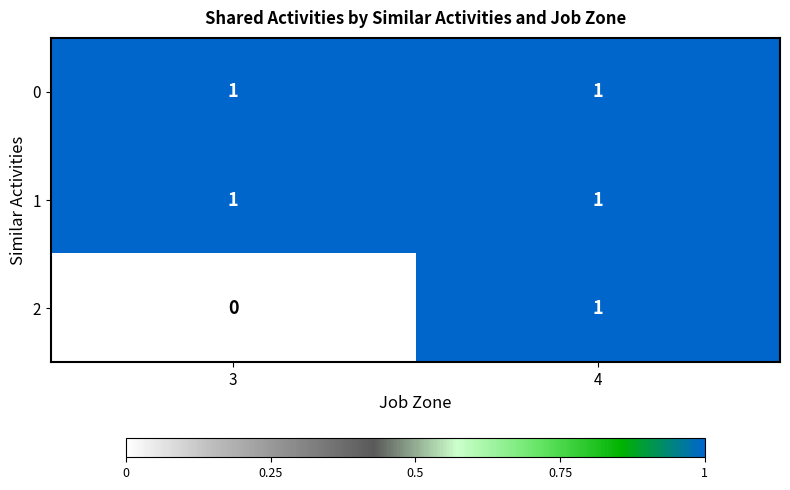

Rank the categories by 2 value from lowest to highest.

3, 4